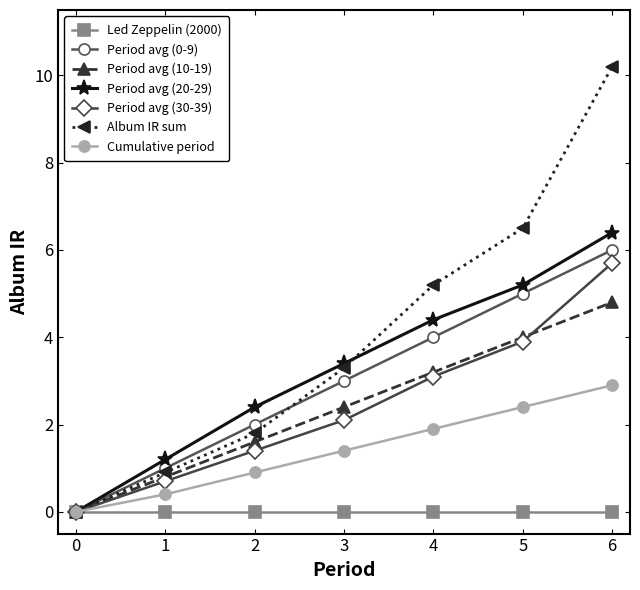

Which series has the largest range (max minus min)?

Album IR sum